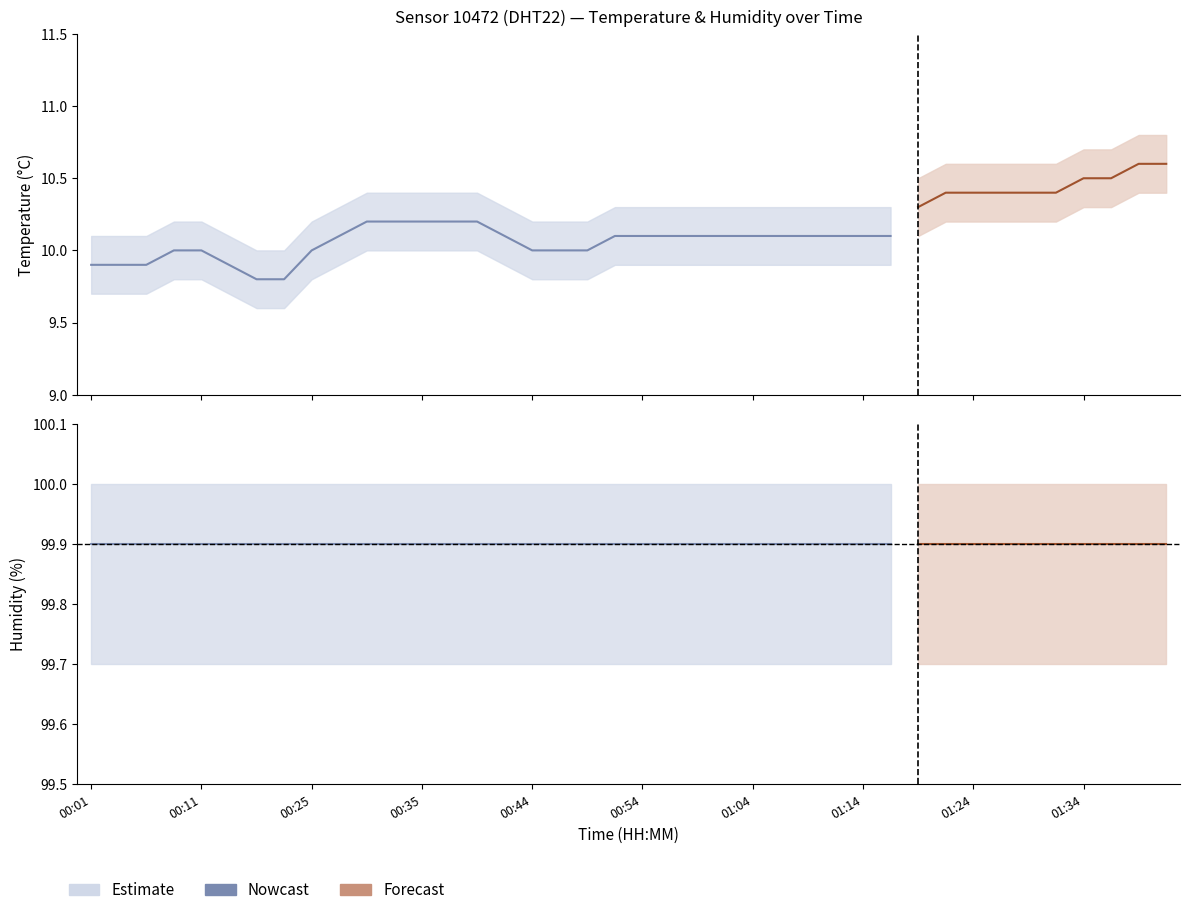

What is the label of the 17th point from the right?

01:02